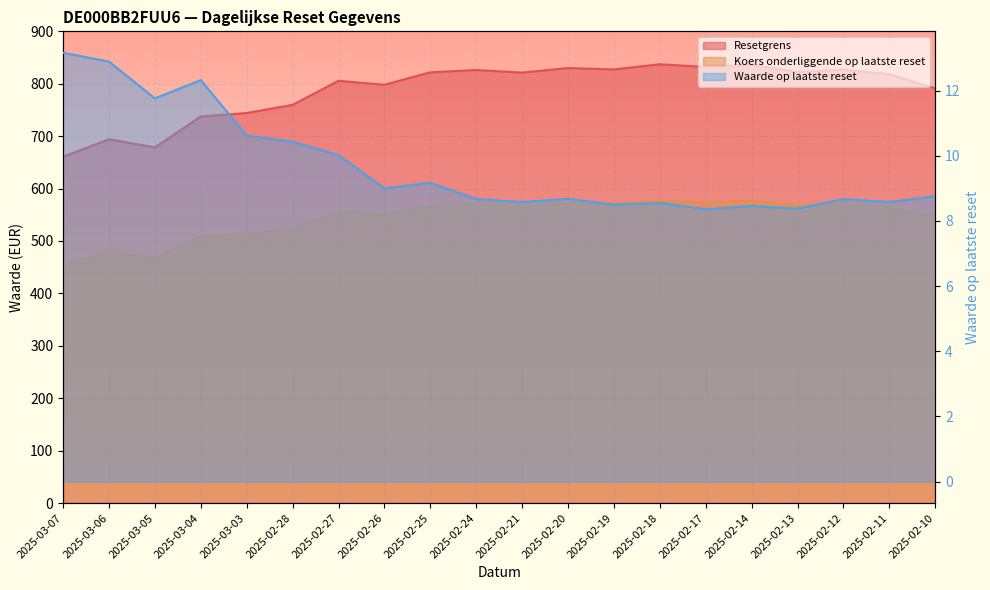

True or false: Koers onderliggende op laatste reset has more than 0 points higher than both neighbors.

True